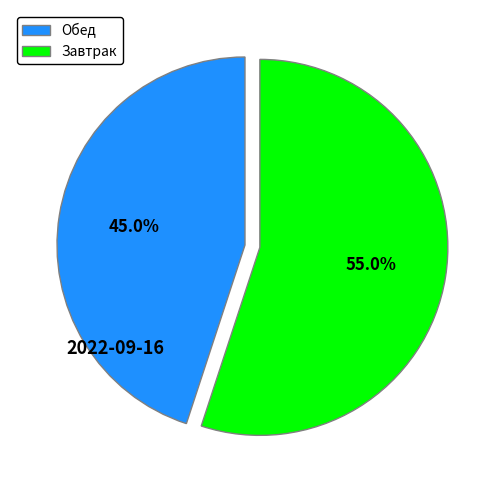

Which has a higher value, Обед or Завтрак?

Завтрак